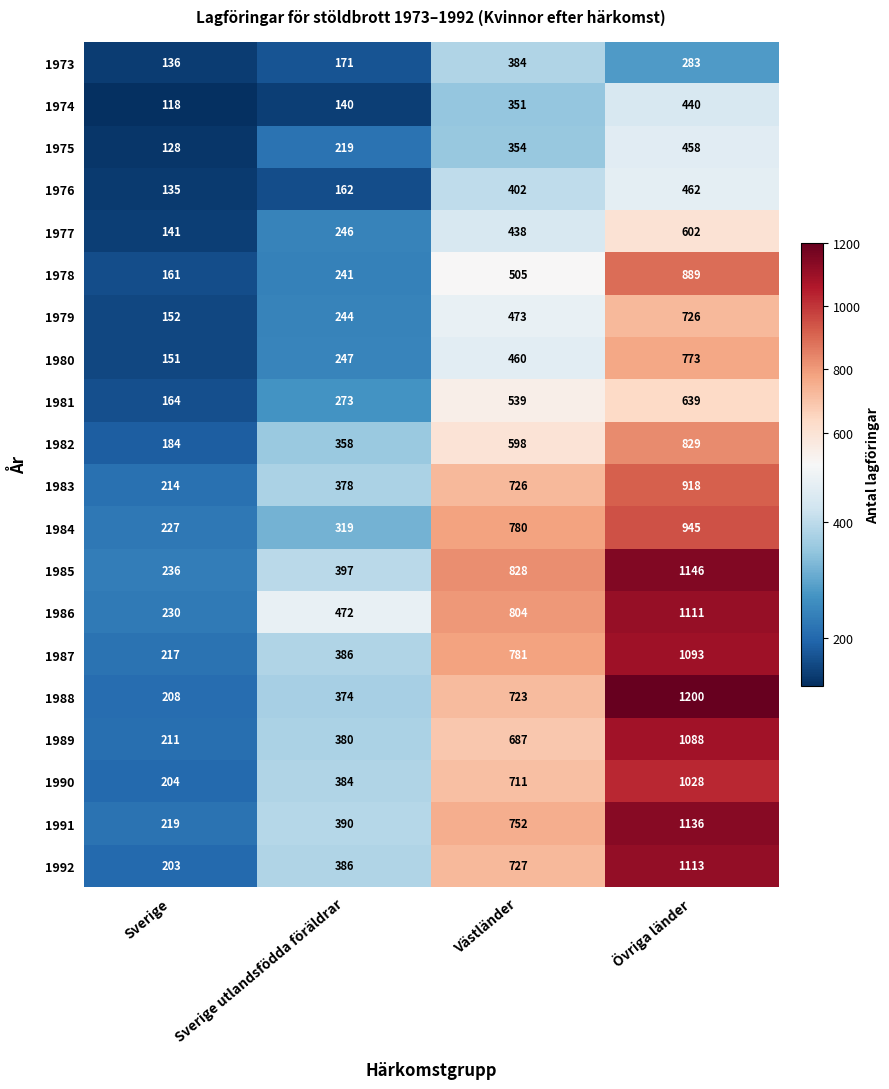

True or false: 1992 has a value of 81 at Sverige.

False